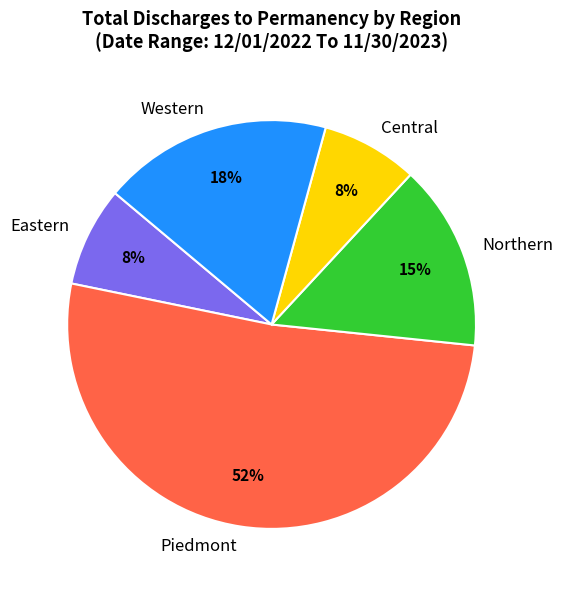

Is it true that Central is 1% of the pie?

False